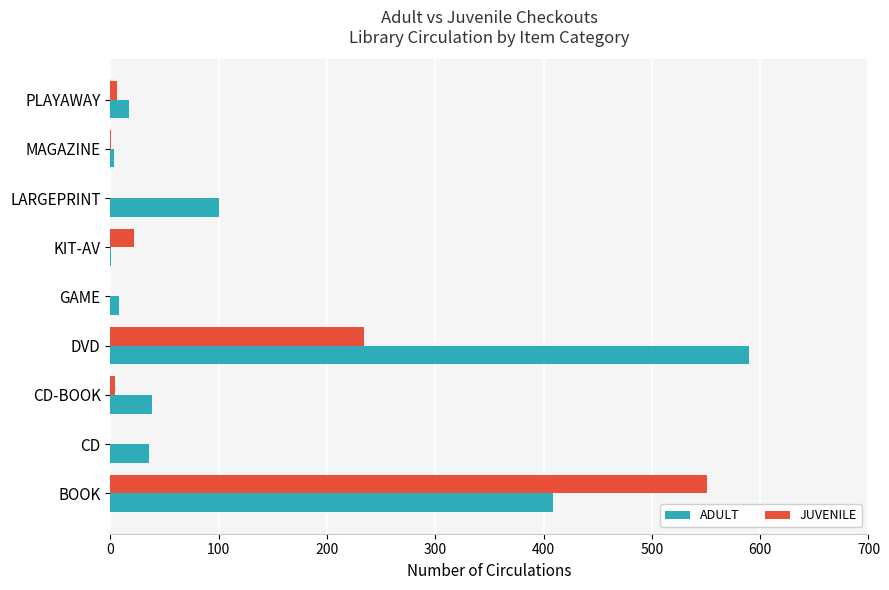

The value of ADULT at BOOK is 409. True or false?

True